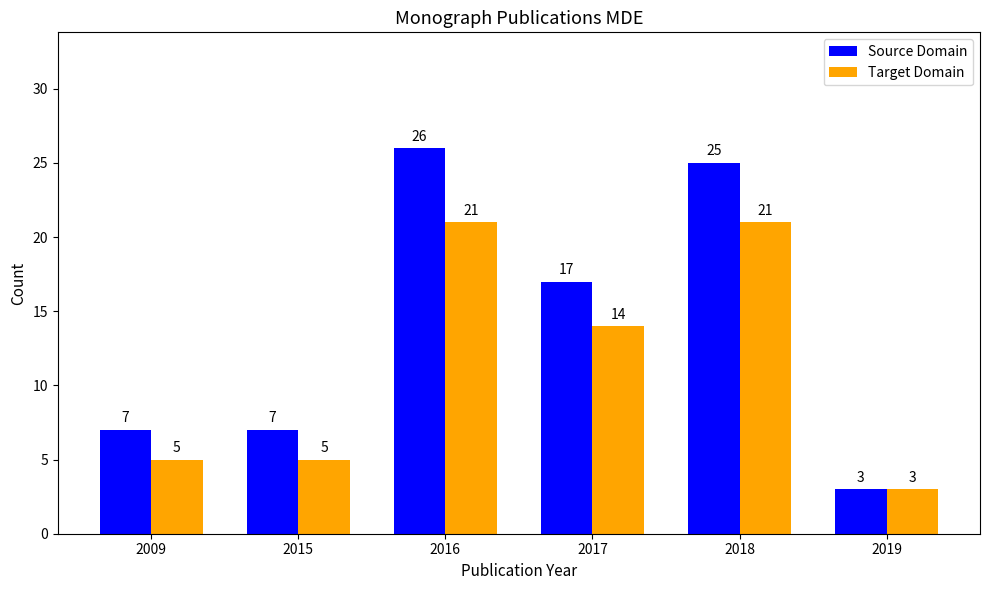

Which series changed the most between 2009 and 2018?

Source Domain